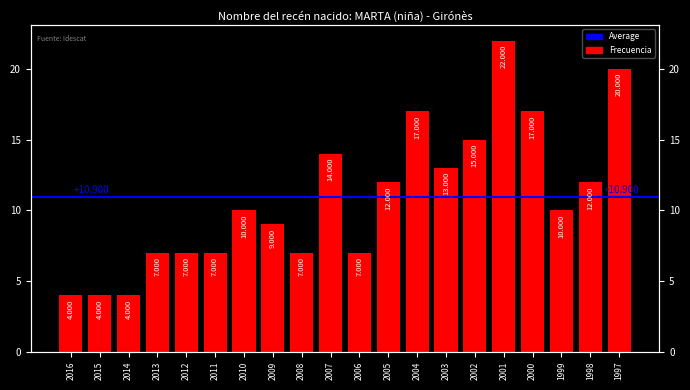

What is the sum of the values at 1999 and 2004?

27